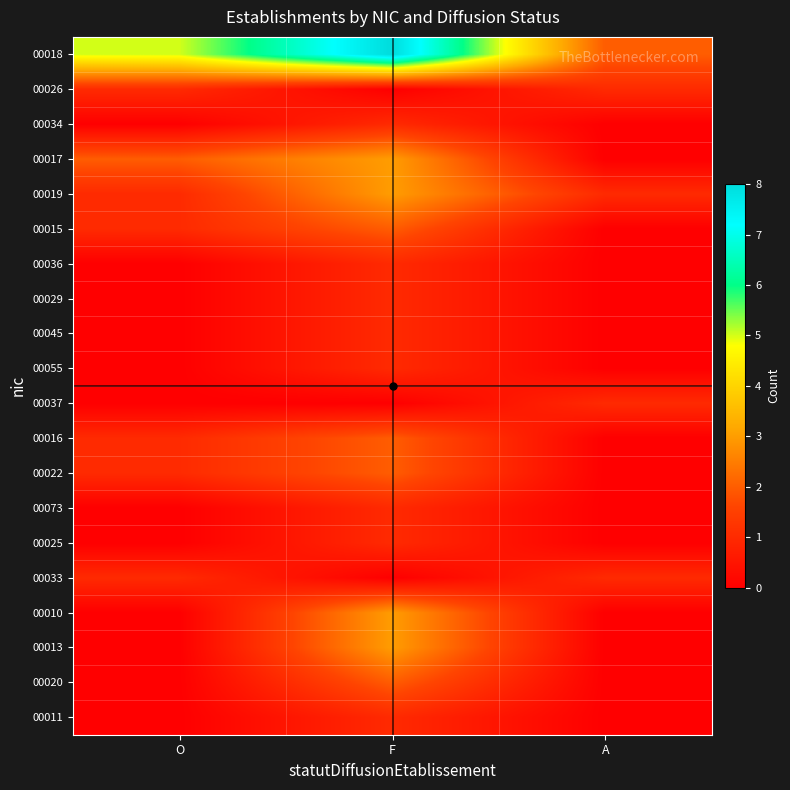

Between A and O, which is larger?

O